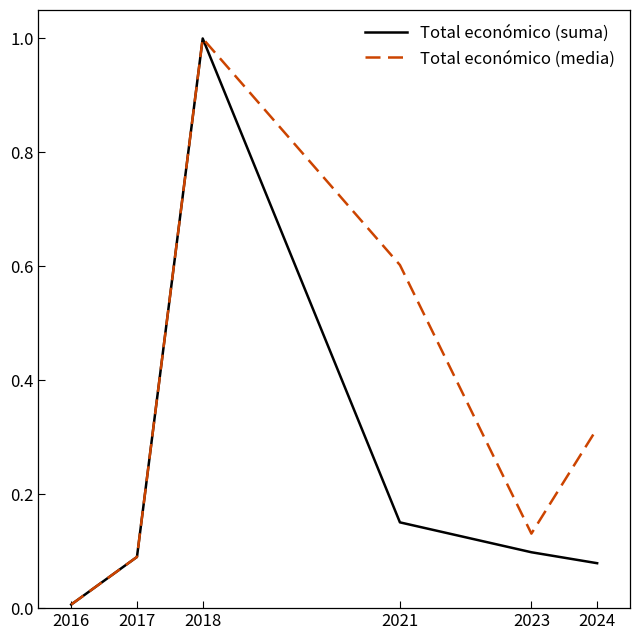

The Total económico (media) series shows 0.7 at 2018. True or false?

False